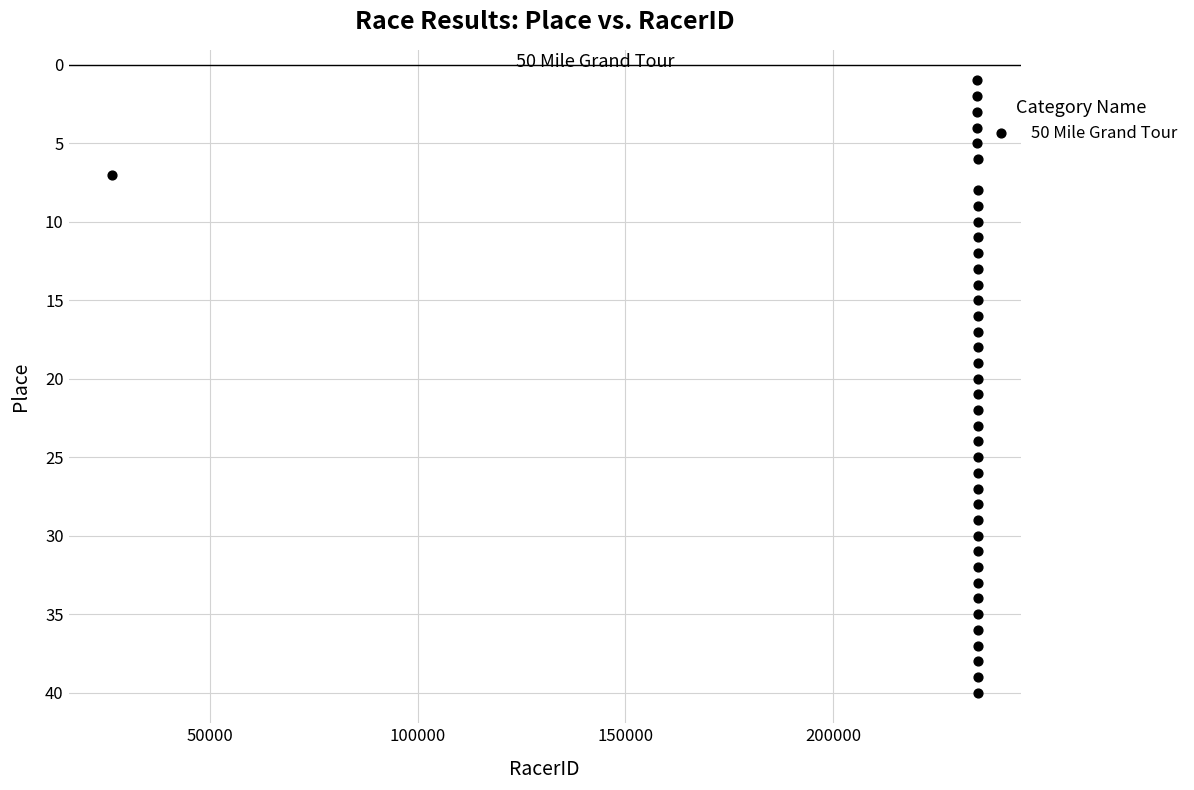

What is the range of Y values (max minus min)?

39